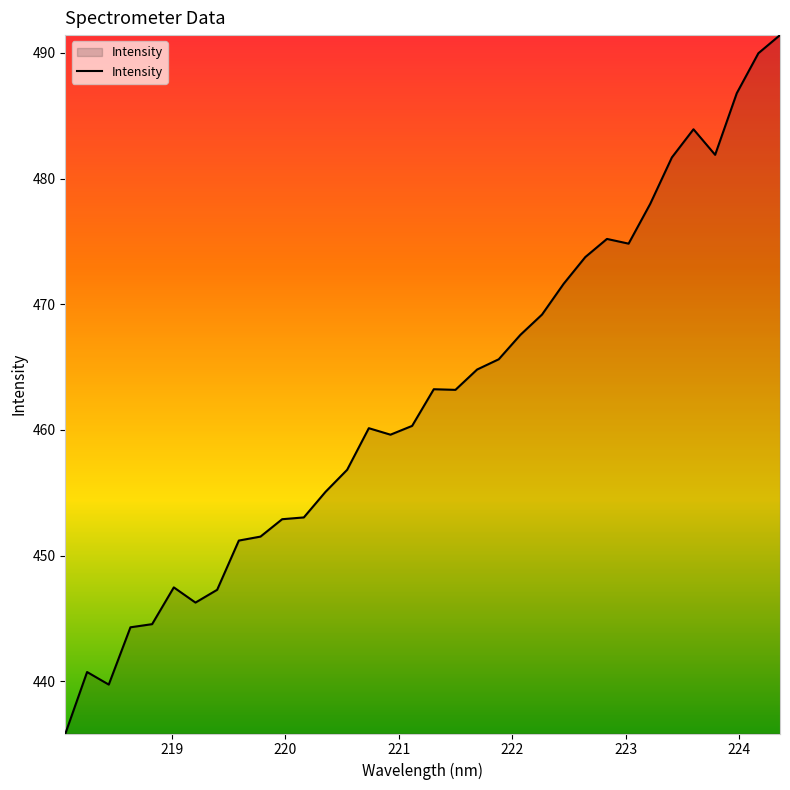

What is the difference between the maximum and minimum values?

55.6